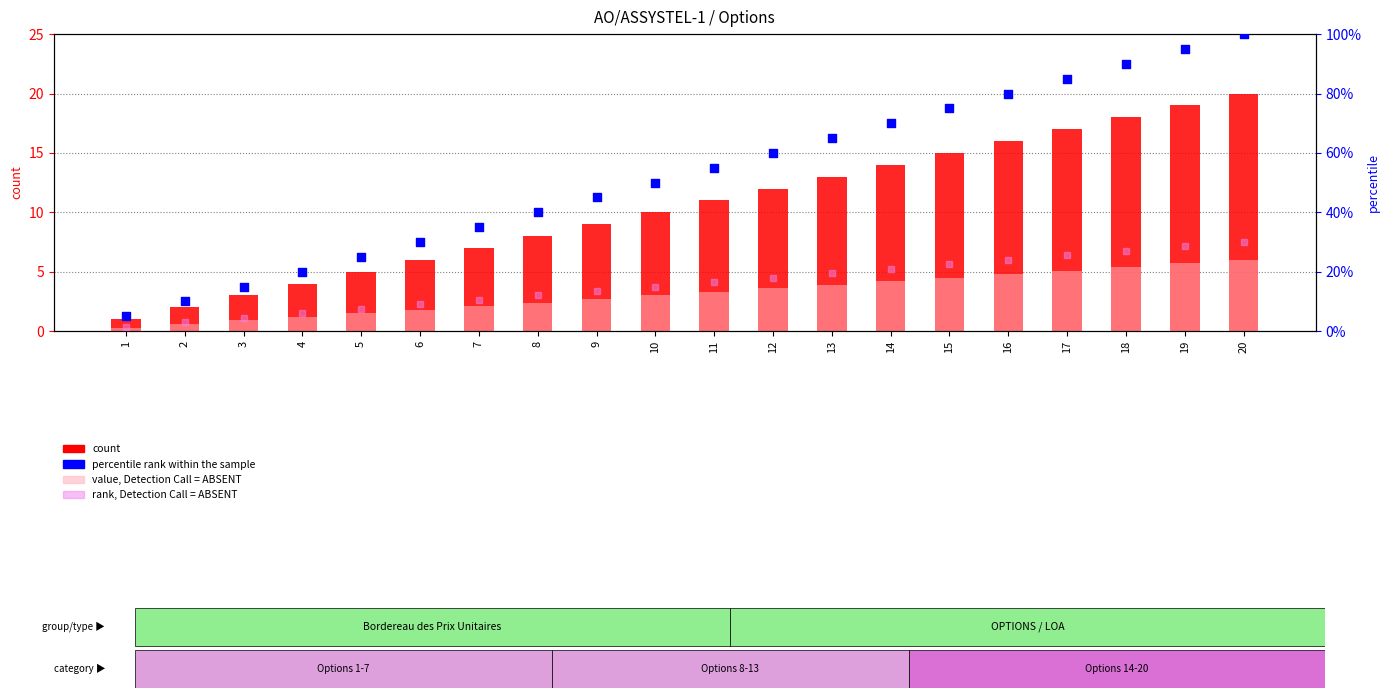

Which series contains the highest Y value?

percentile rank within the sample